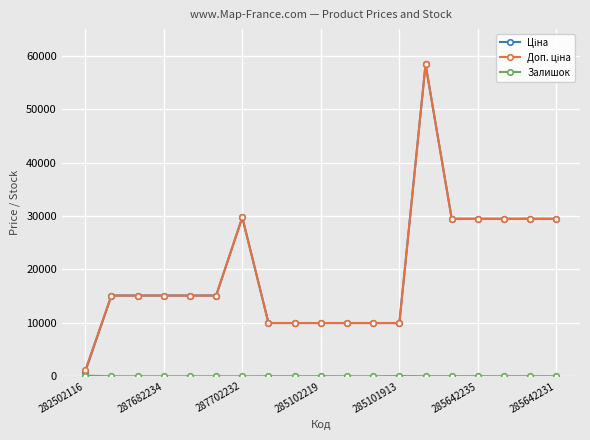

At how many categories does at least one series exceed 18104?

7